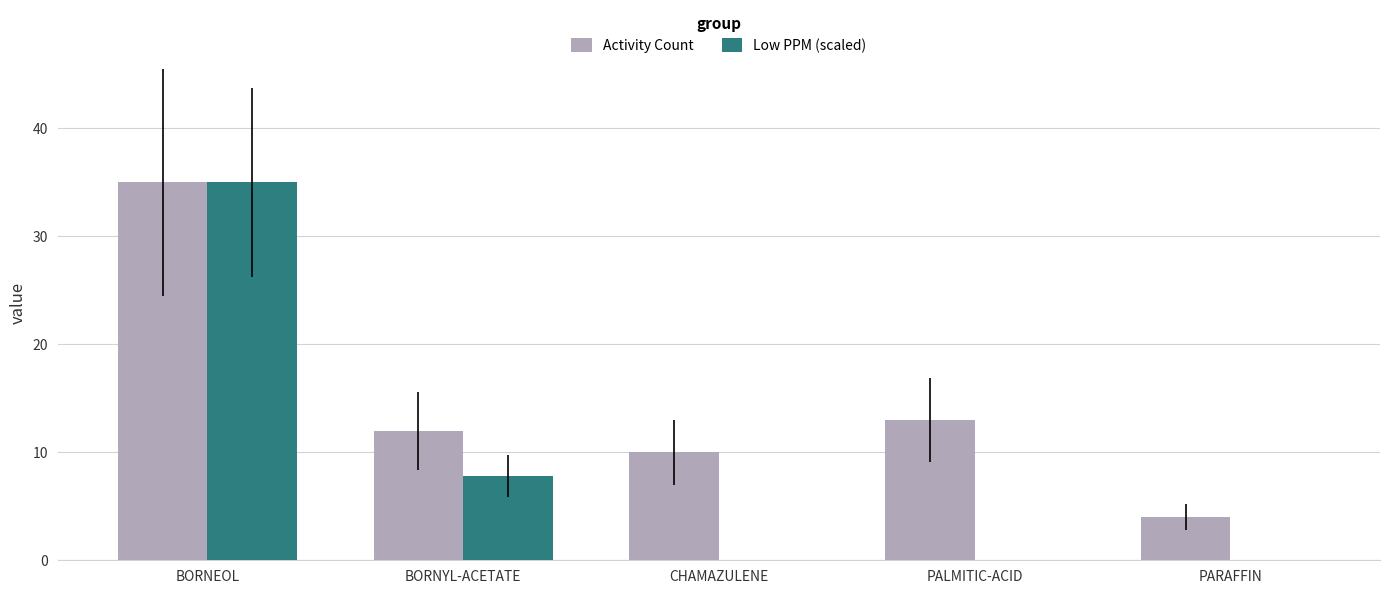

What is the maximum value shown in the chart?

35.0